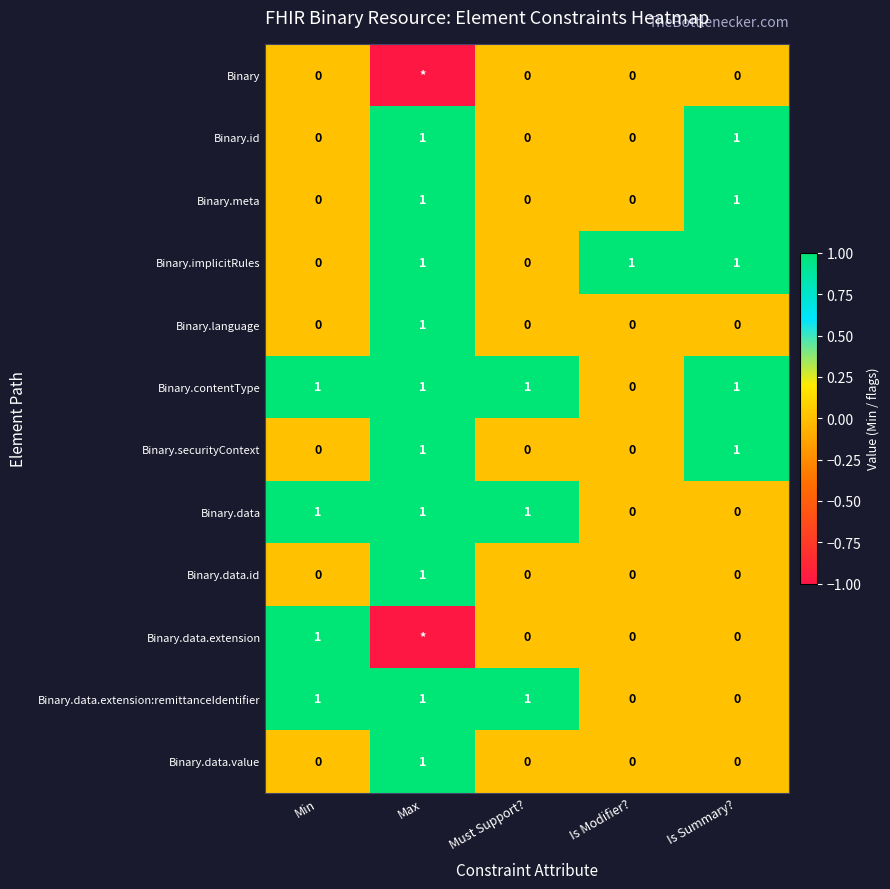

How many Binary.meta values are between 0 and 1?

5